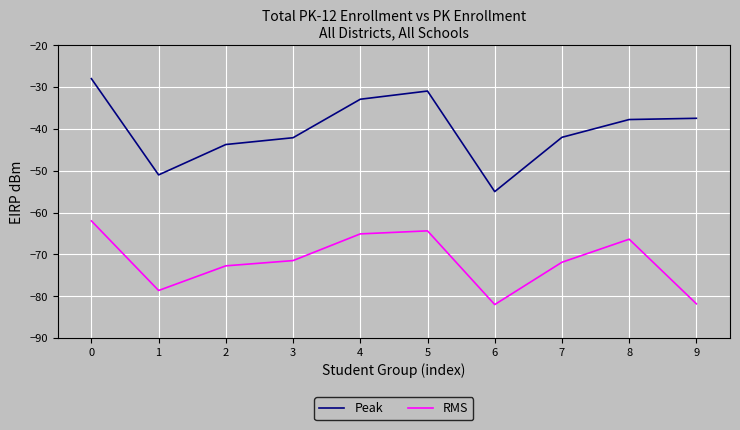

What is the sum of the RMS values at 6 and 1?

-160.6